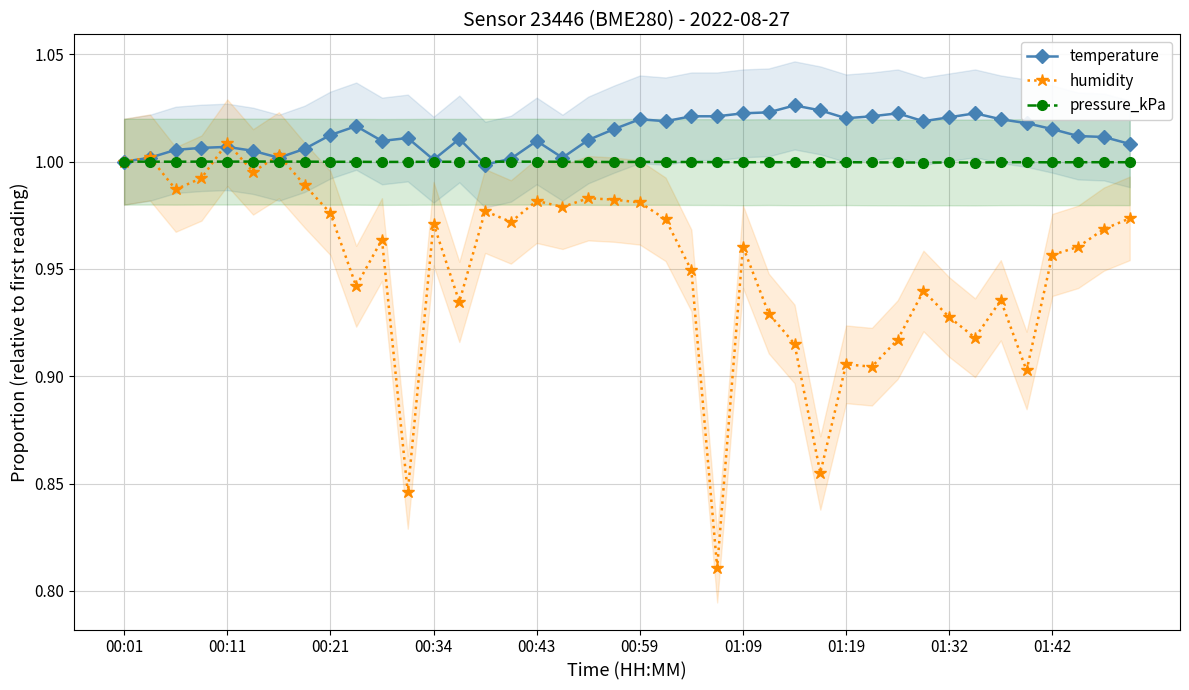

At 23, list the series in order from smallest to largest.

humidity, pressure_kPa, temperature